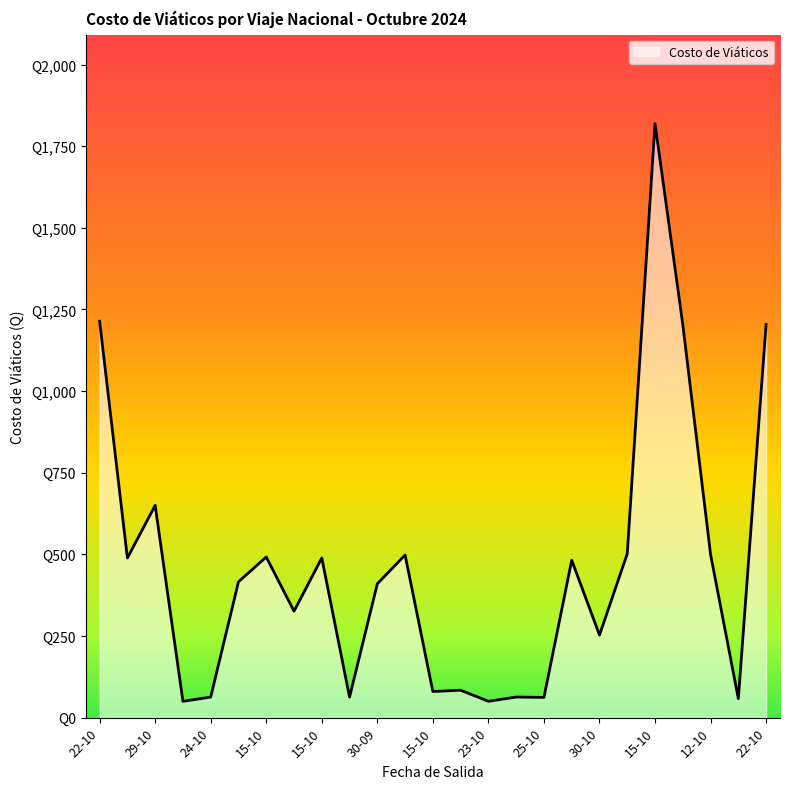

Reading left to right, extract all data points from this chart.

1214.0	489.0	650.1	50.0	63.0	416.0	492.0	326.0	489.0	63.0	410.0	498.0	80.0	84.0	50.0	63.0	62.0	482.0	253.0	502.0	1819.0	1204.0	500.0	58.0	1204.0